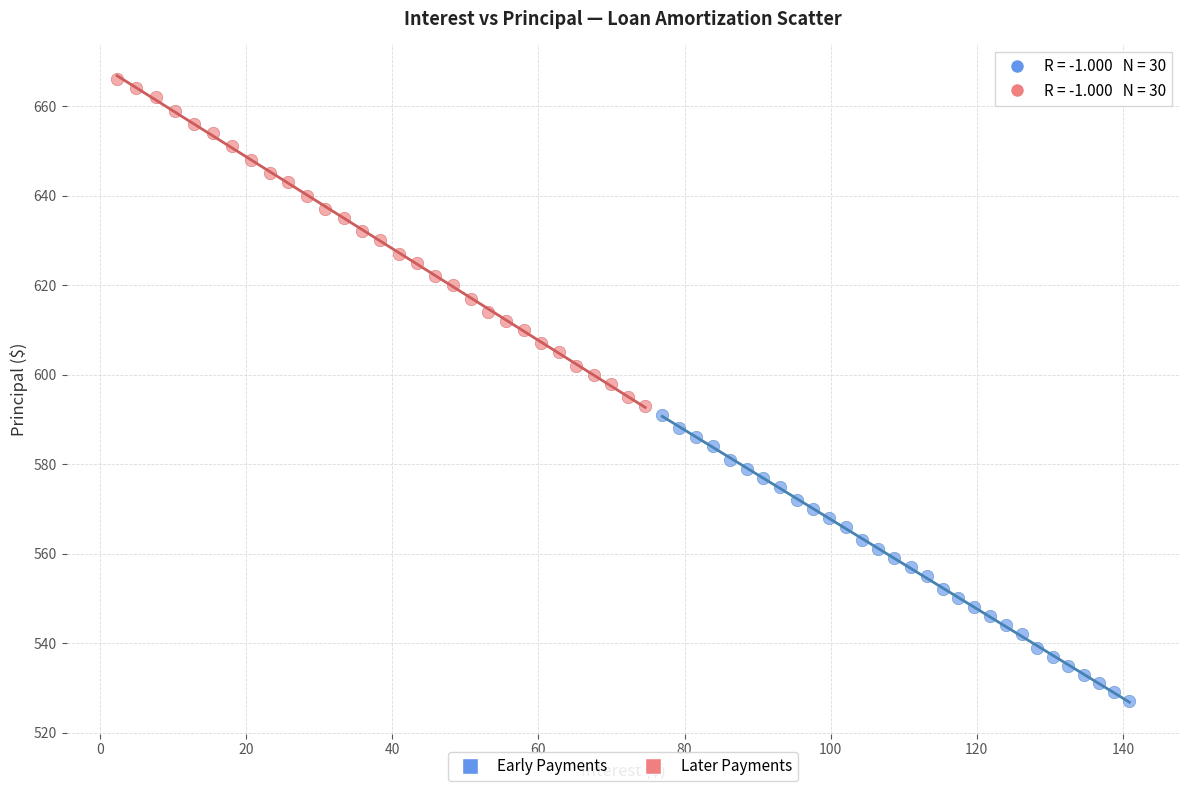

Which series has the widest spread of Y values?

Later Payments